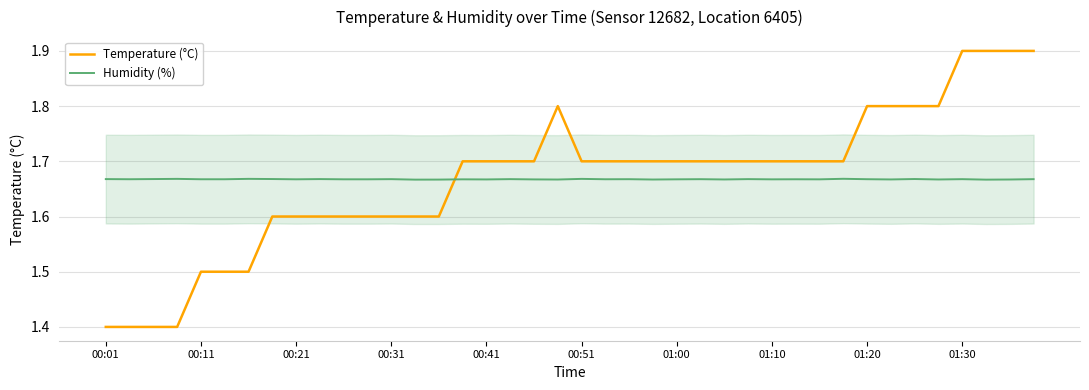

What is the maximum value for Temperature (°C)?

1.9